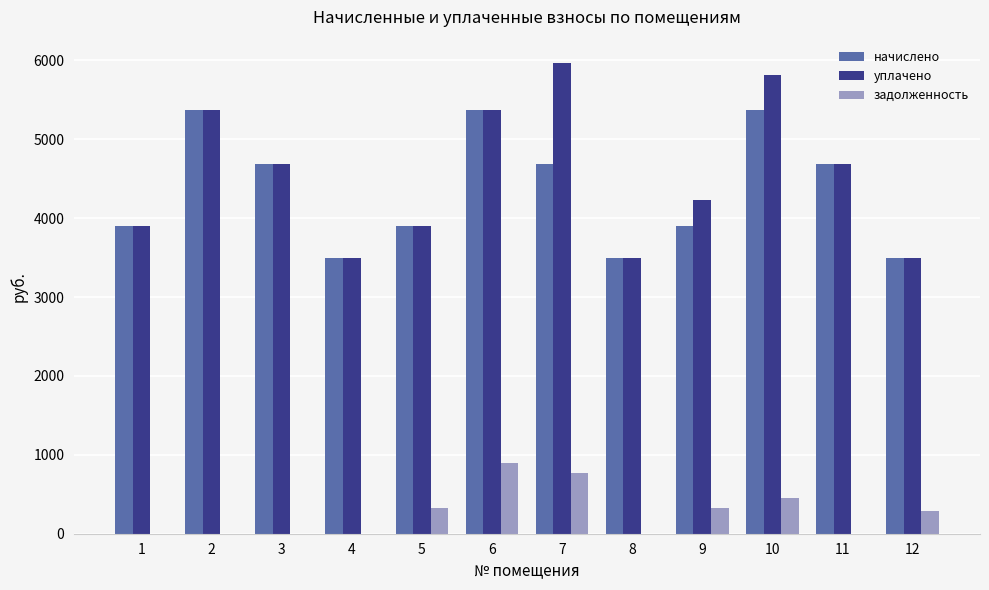

What is the sum of the уплачено values at 10 and 12?

9312.2